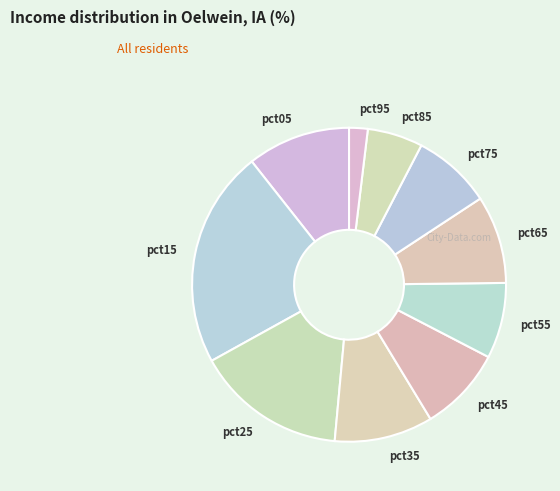

The pct35 slice represents 10% of the pie. True or false?

True